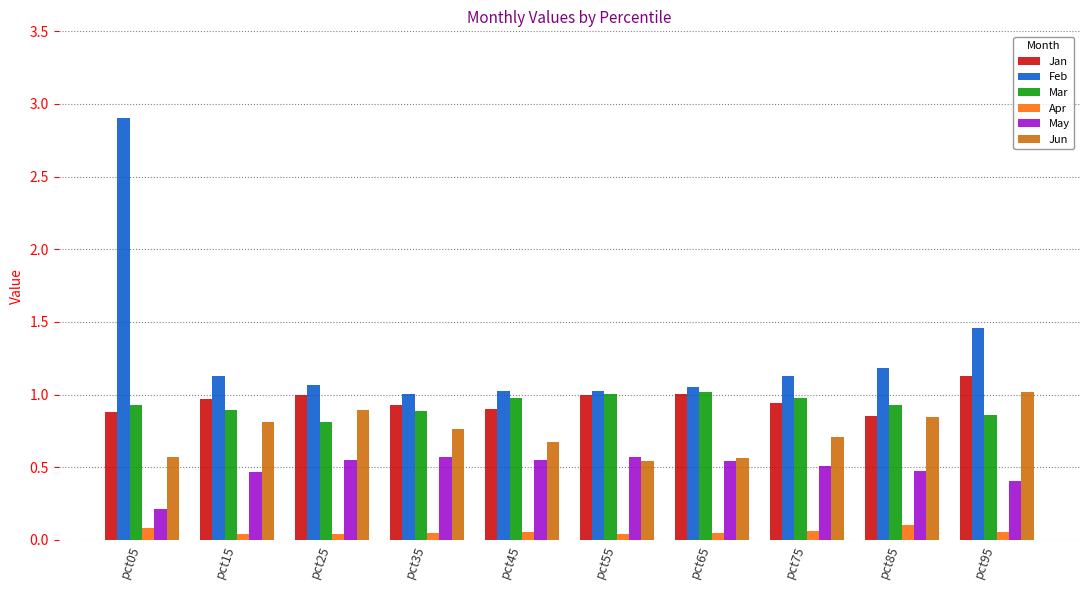

What is the sum of all Mar values?

9.3